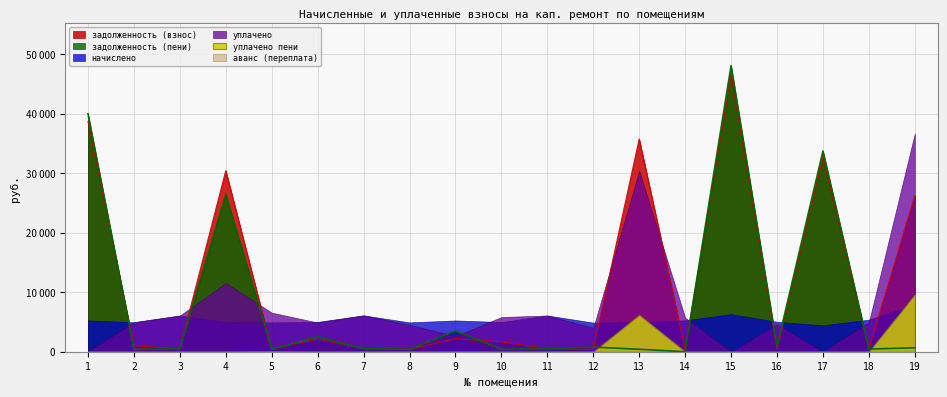

True or false: уплачено and задолженность (взнос) intersect in this chart.

True